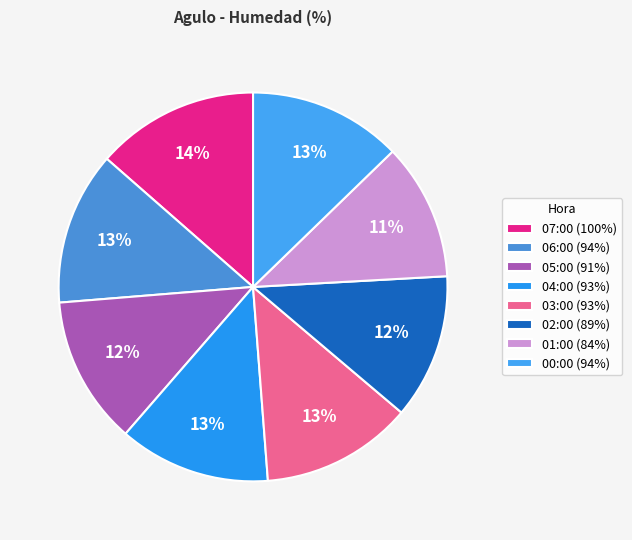

How many slices are in this pie chart?

8